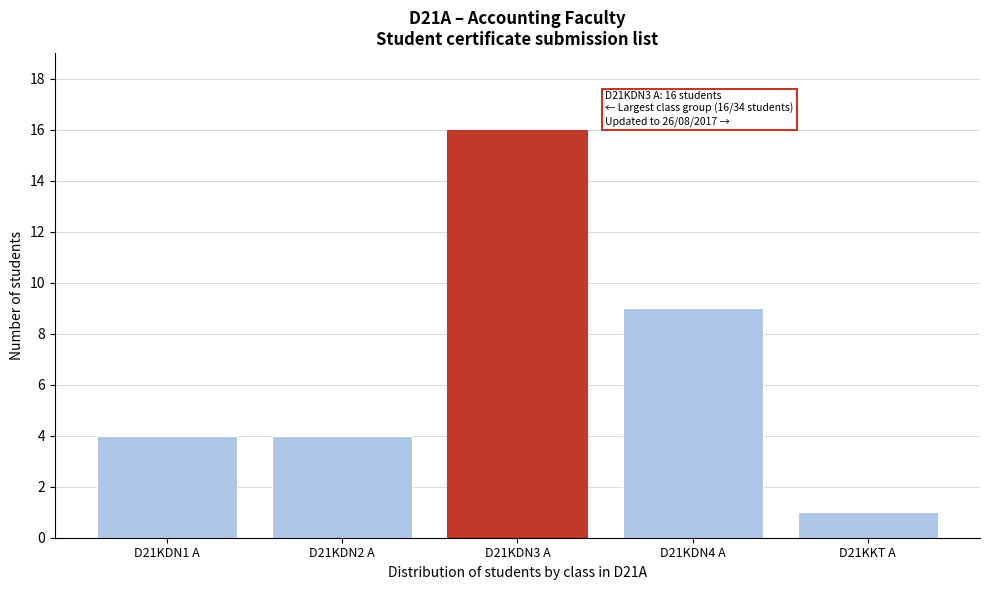

Reading left to right, list all the values displayed in this chart.

4	4	16	9	1